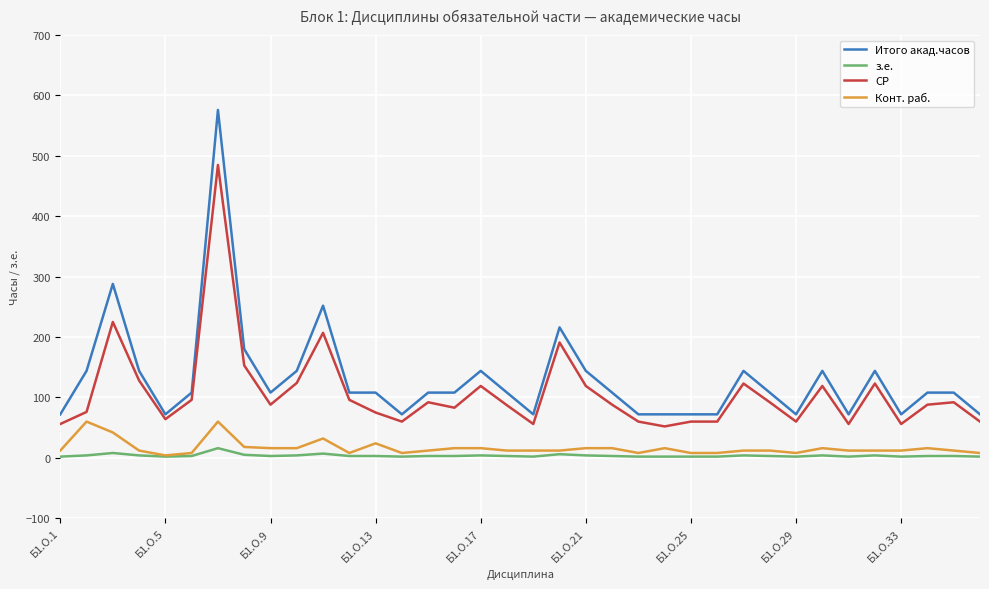

Which series has the largest range (max minus min)?

Итого акад.часов